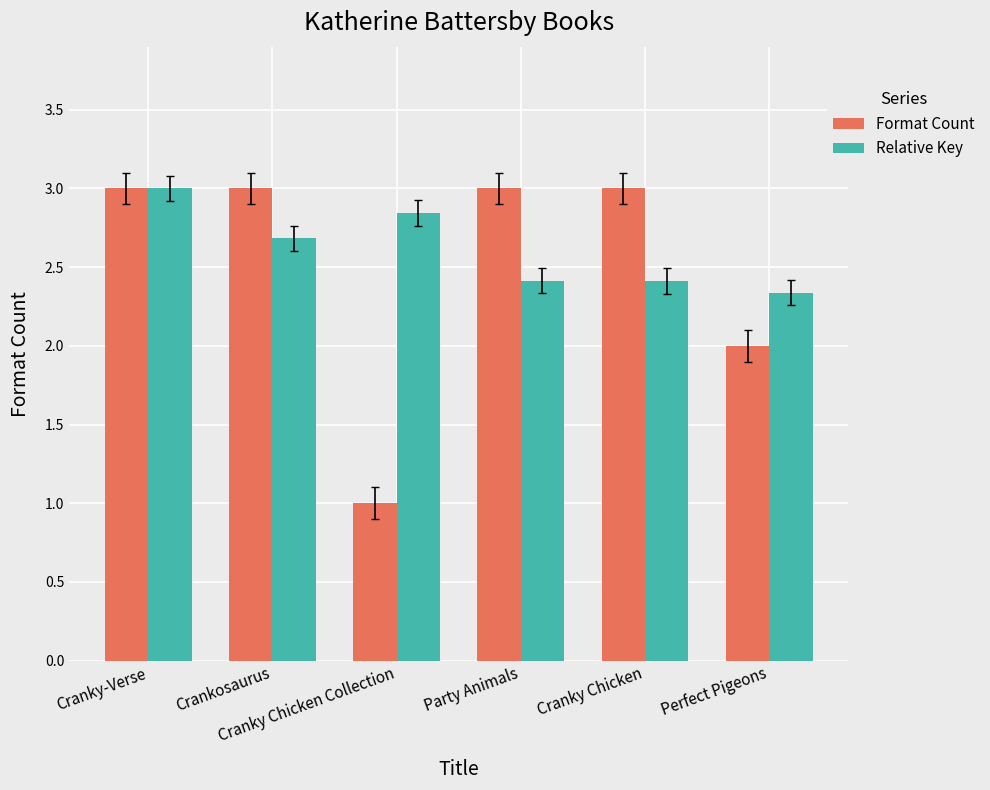

What is the lowest value of the Relative Key series?

2.3